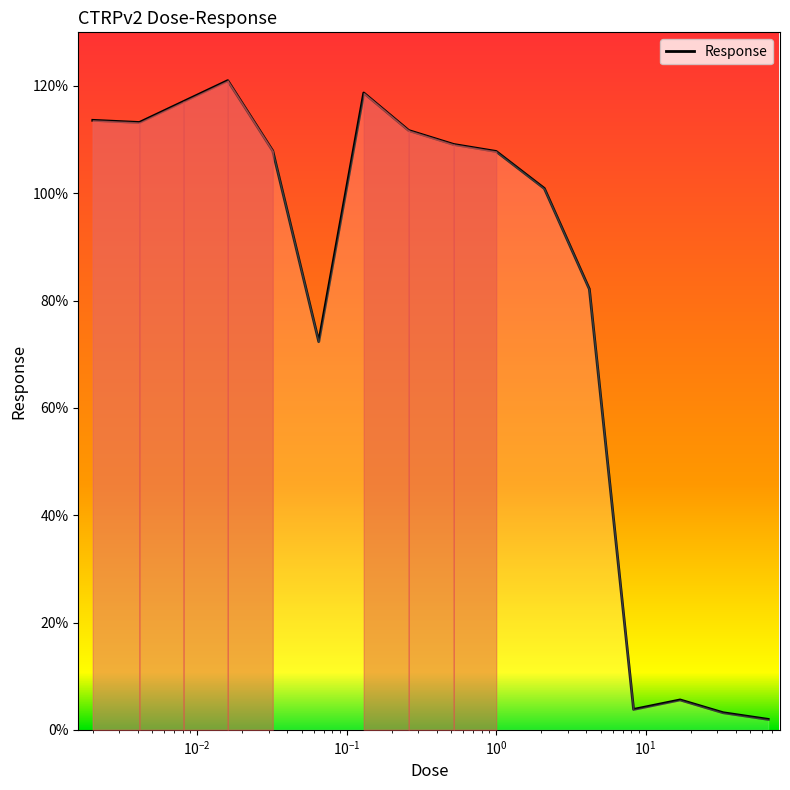

What is the difference between the maximum and minimum values?

119.0